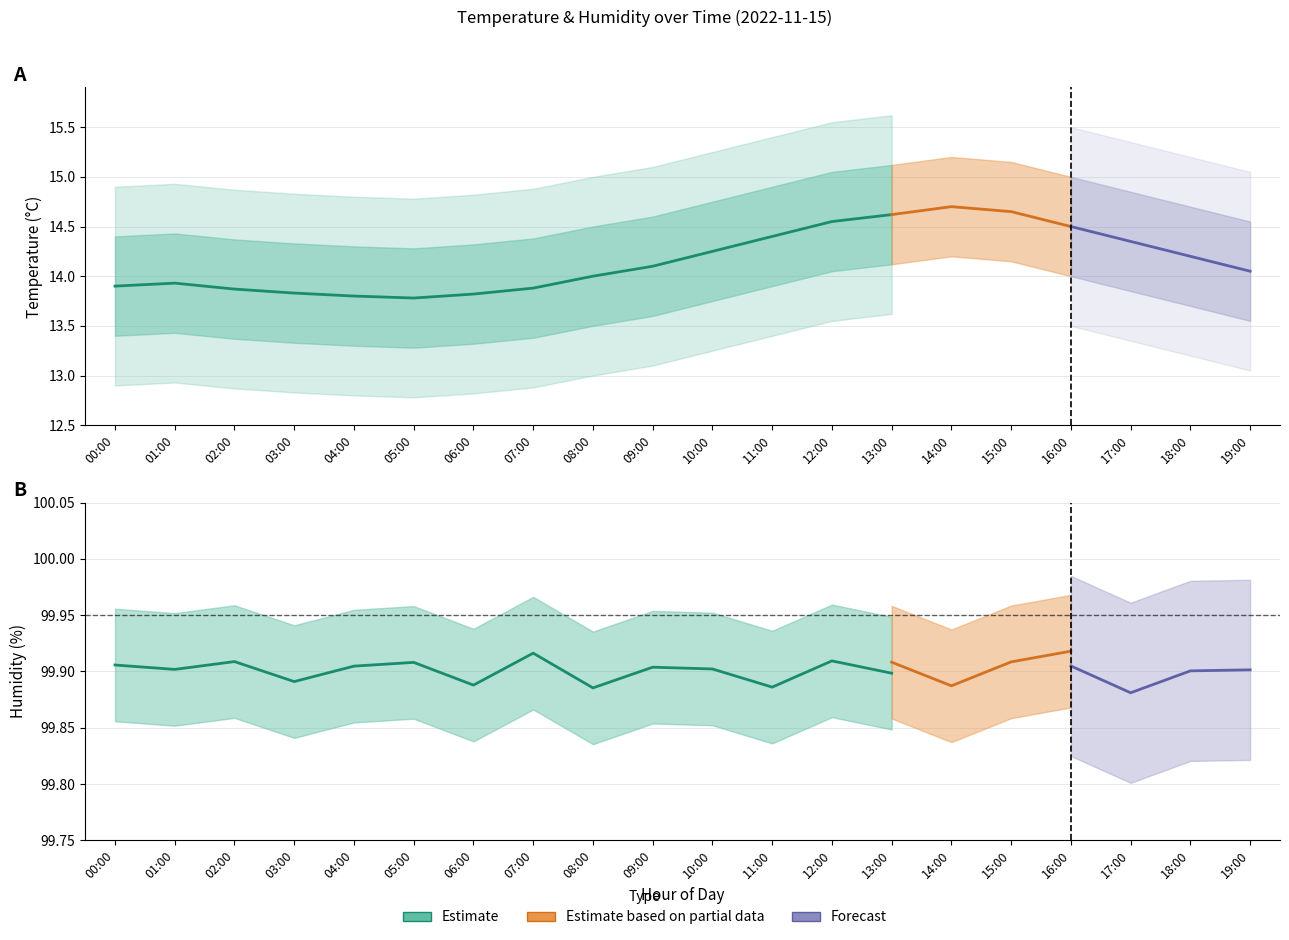

What is the label of the 18th point from the left?

17:00